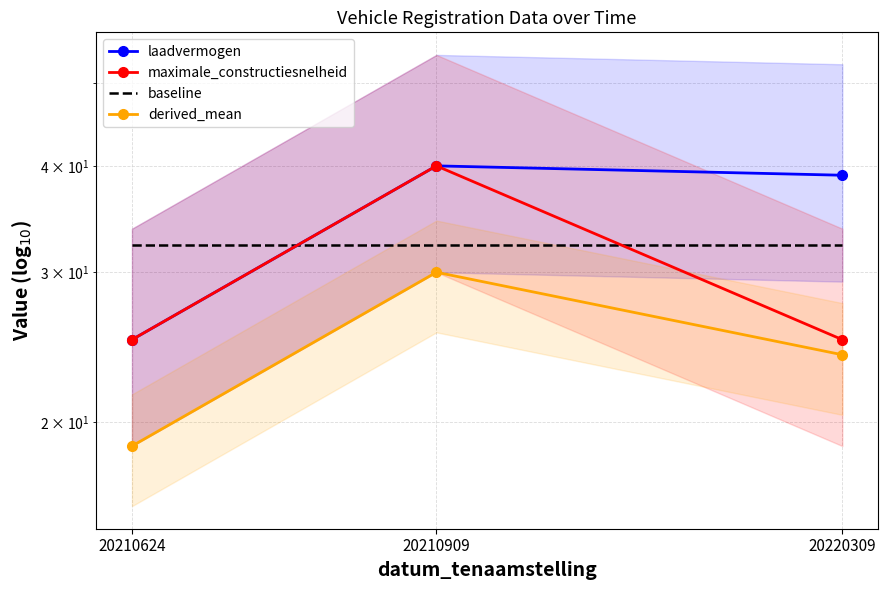

What is the spread (max minus min) of values at 20220309?

15.0